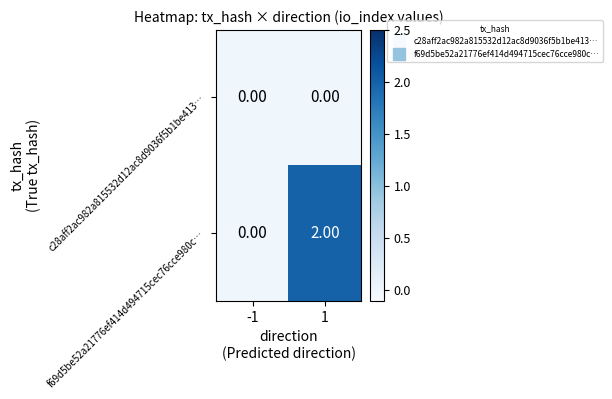

Which series has the widest spread of values?

f69d5be52a21776ef414d494715cec76cce980c…